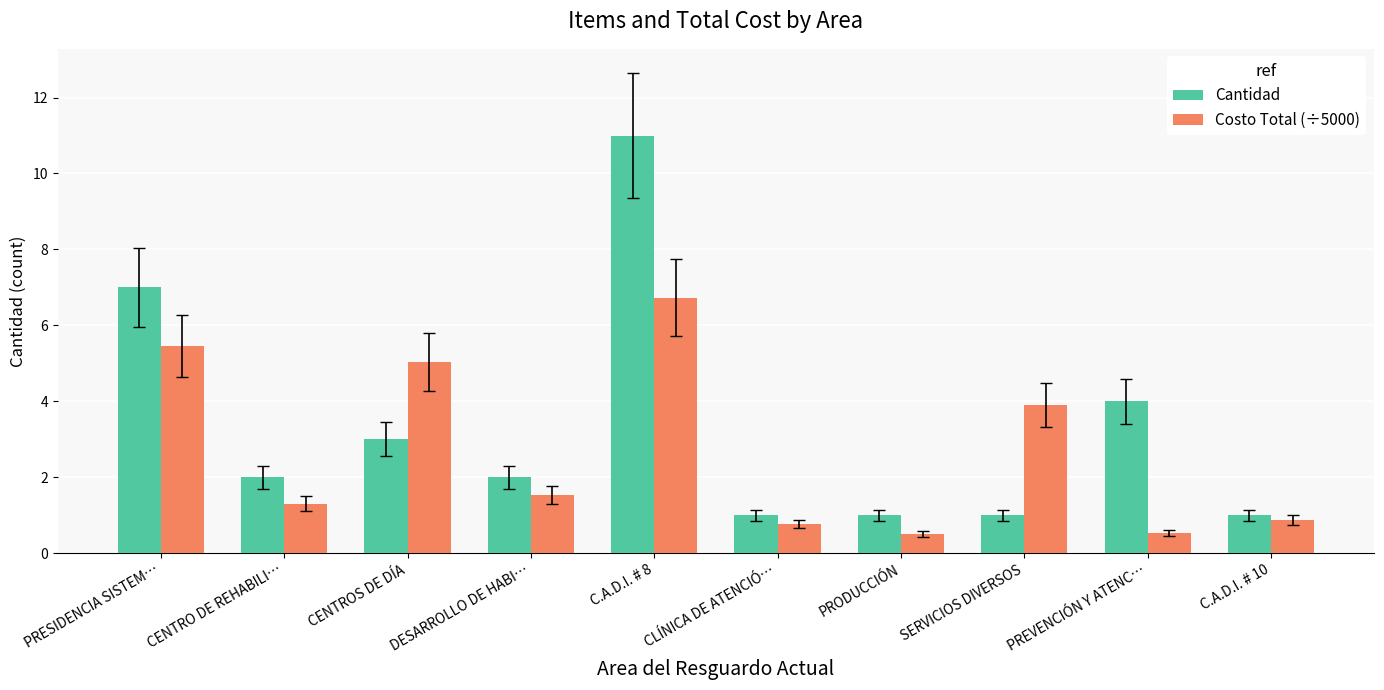

Reading left to right, what are all the values shown in this chart?

Cantidad: 7.0	2.0	3.0	2.0	11.0	1.0	1.0	1.0	4.0	1.0
Costo Total (÷5000): 5.5	1.3	5.0	1.5	6.7	0.8	0.5	3.9	0.5	0.9